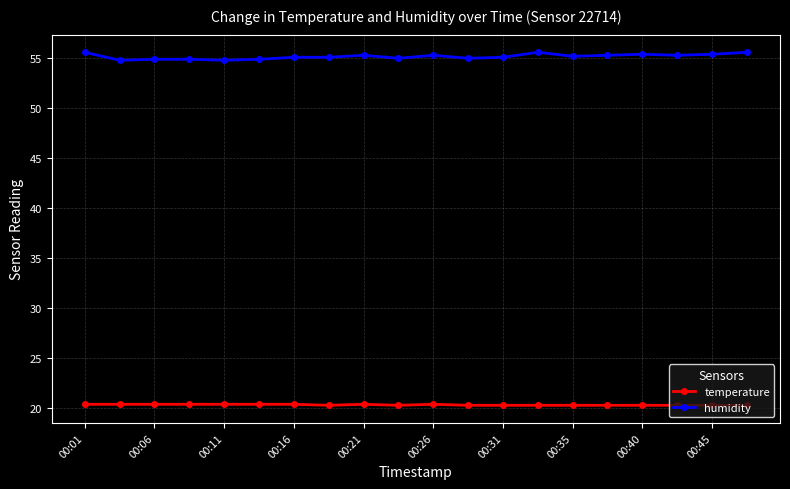

How many temperature values are between 20 and 21?

20